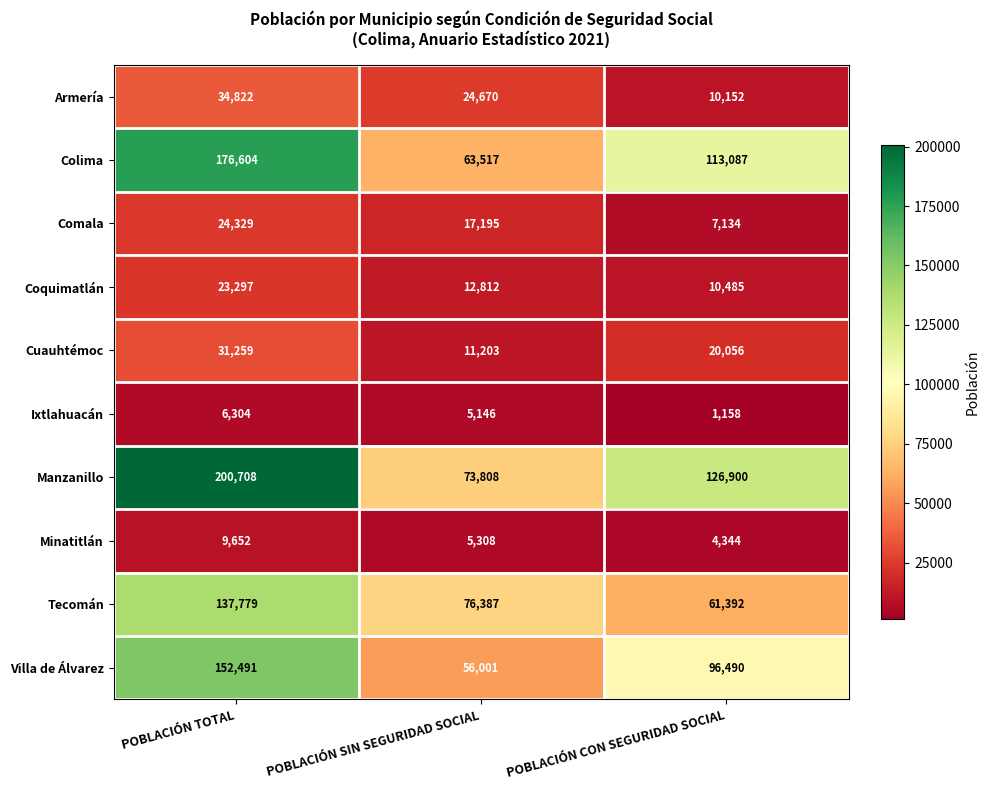

What is the difference between the highest and lowest values at POBLACIÓN SIN SEGURIDAD SOCIAL?

71241